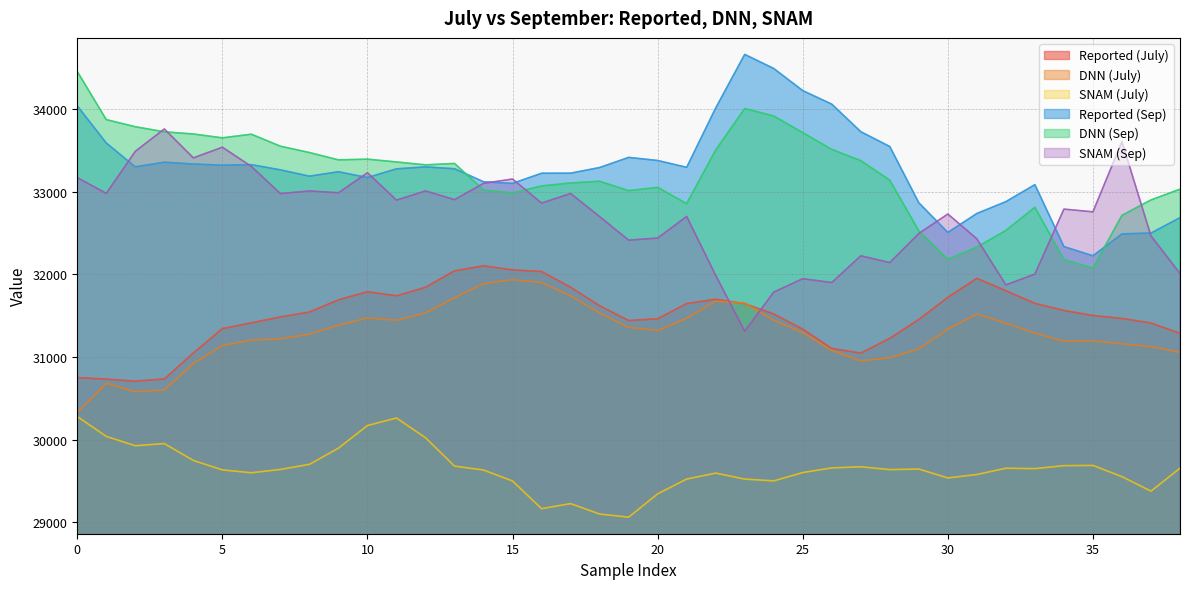

At 7, list the series in order from largest to smallest.

DNN (Sep), Reported (Sep), SNAM (Sep), Reported (July), DNN (July), SNAM (July)